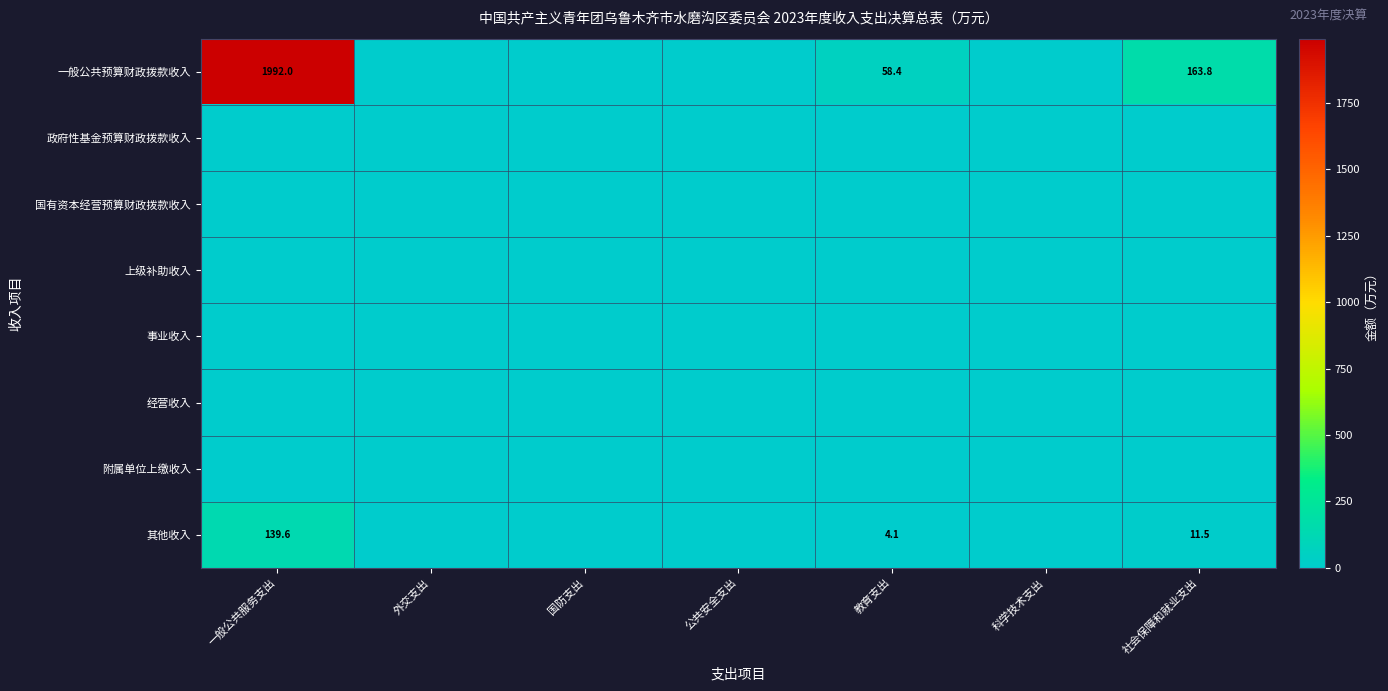

Is it true that 一般公共预算财政拨款收入 equals 1992.0 at 一般公共服务支出?

True